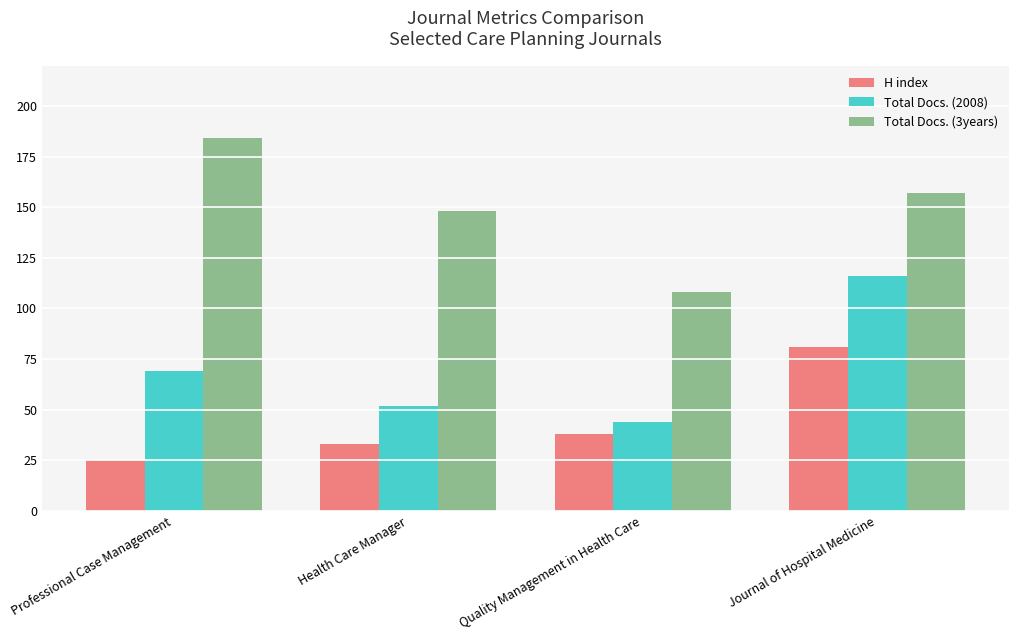

What are all the series names shown in the legend?

H index, Total Docs. (2008), Total Docs. (3years)